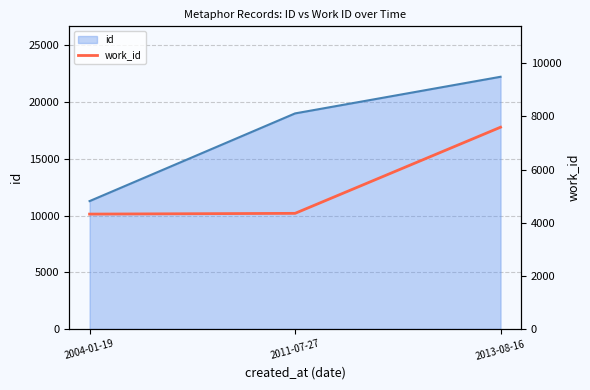

List the labels in order of value, smallest first.

2004-01-19, 2011-07-27, 2013-08-16